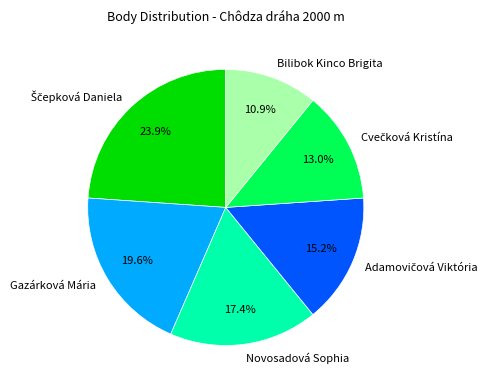

What is the smallest slice in the pie chart?

Bilibok Kinco Brigita